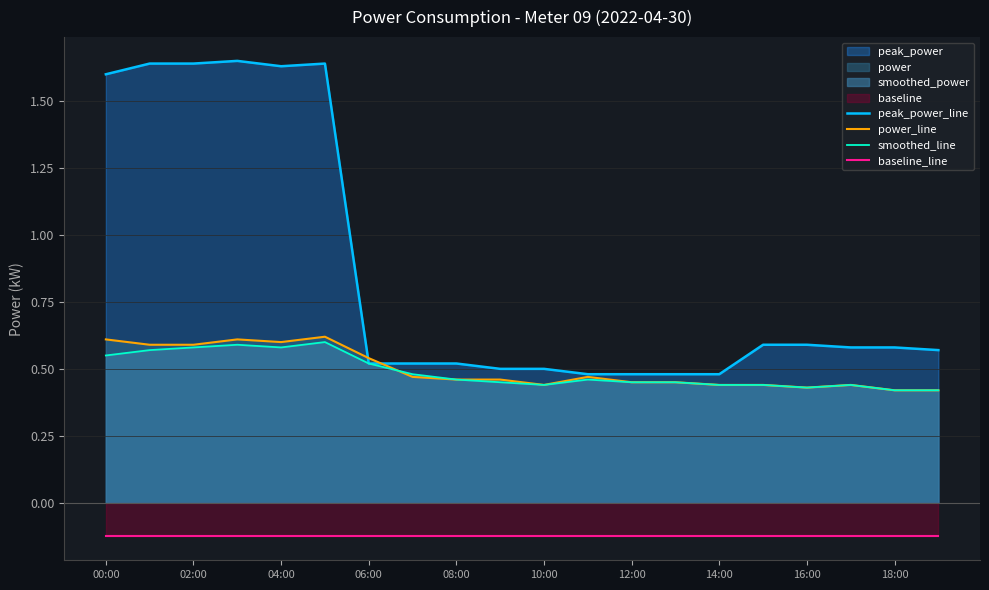

True or false: power_line and baseline_line cross at least once.

False